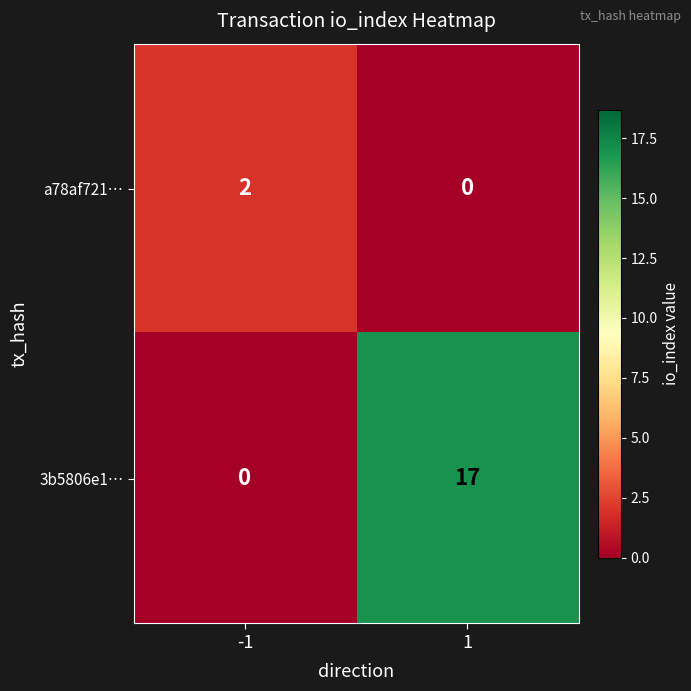

Reading right to left, transcribe all the data shown in this chart.

a78af721…: 0	2
3b5806e1…: 17	0